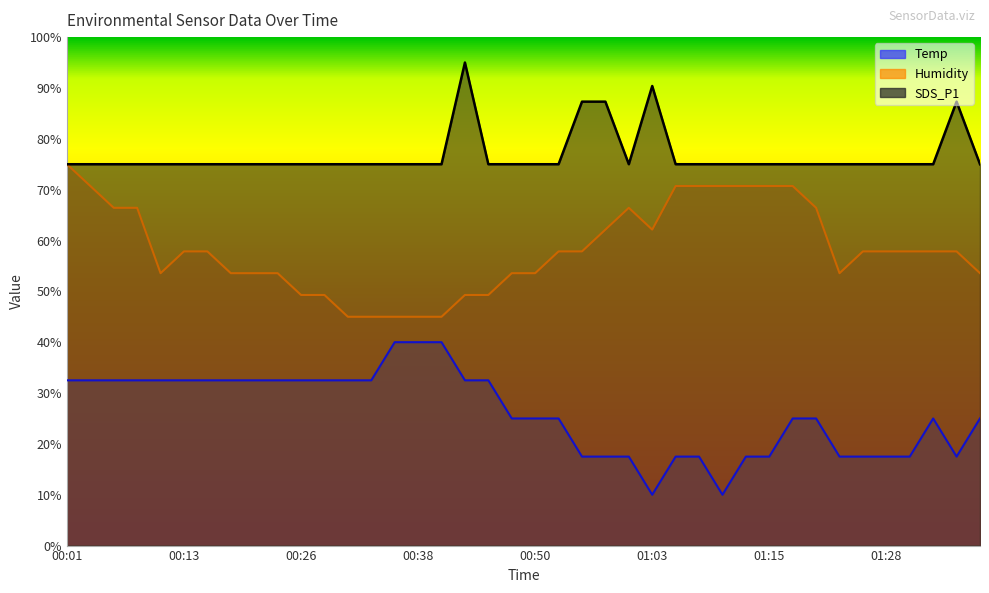

What is the minimum value shown in the chart?

10.0